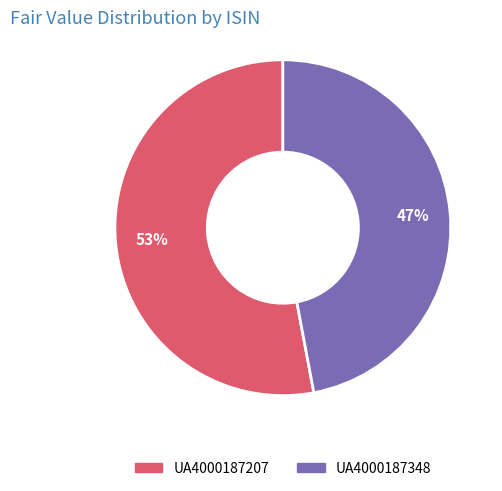

To the nearest percent, what is the average slice percentage?

50%